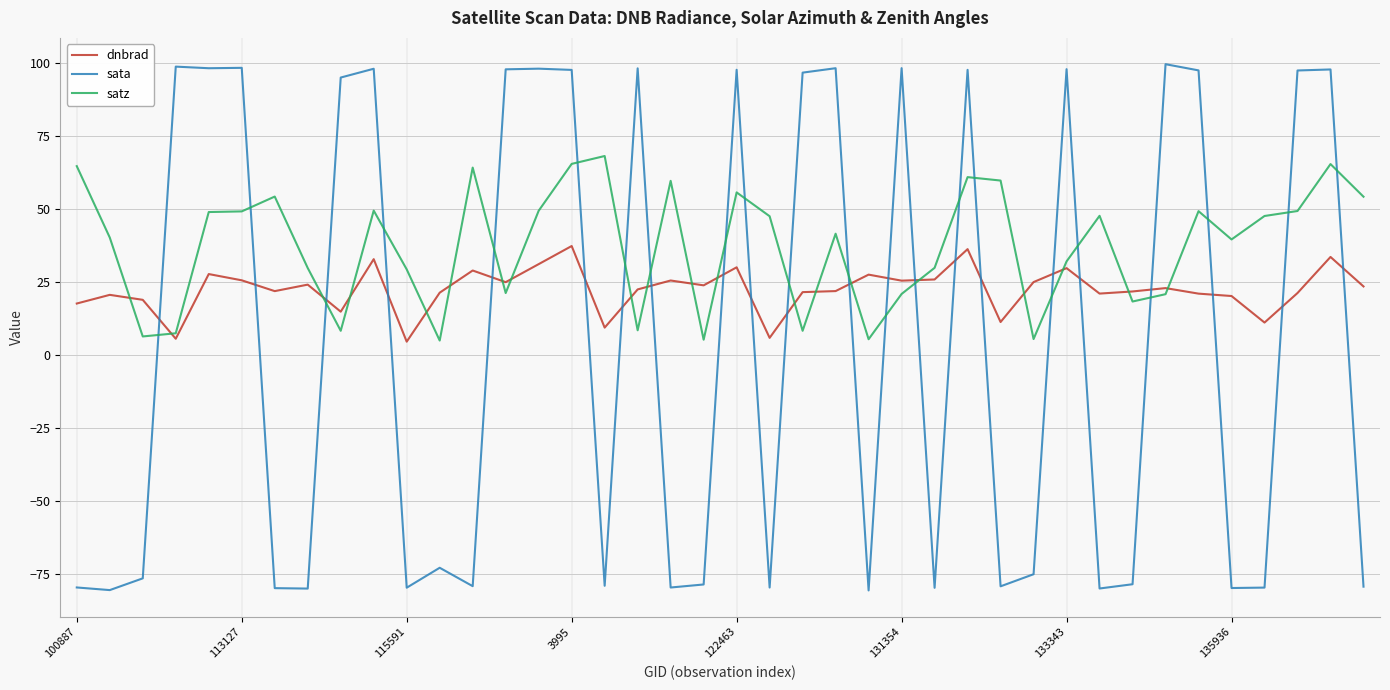

List the series in order of their peak value, lowest first.

dnbrad, satz, sata